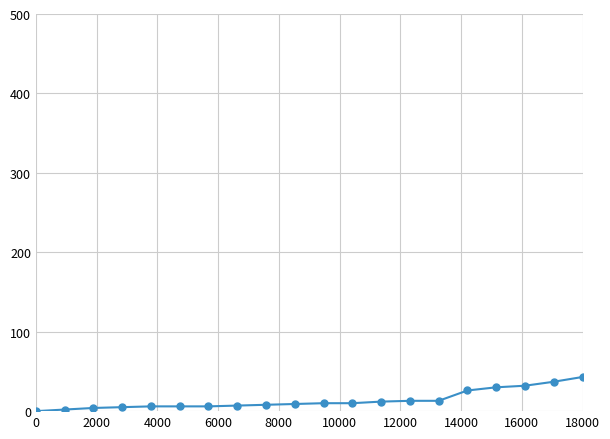

What is the difference between the second highest and second lowest values?

35